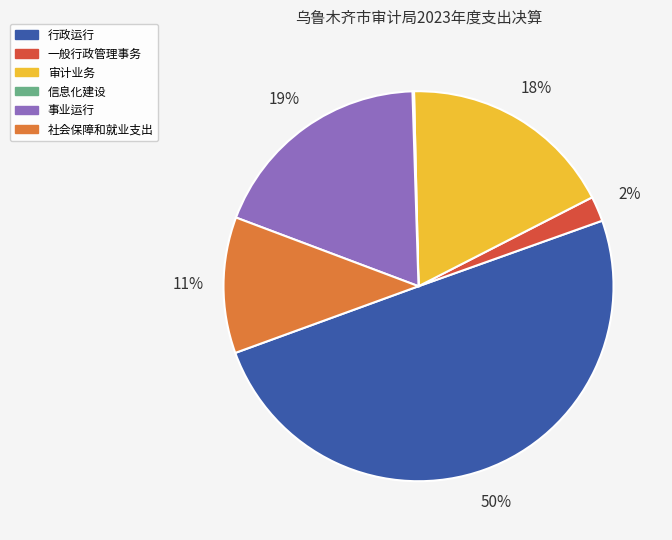

The 一般行政管理事务 slice represents 2% of the pie. True or false?

True